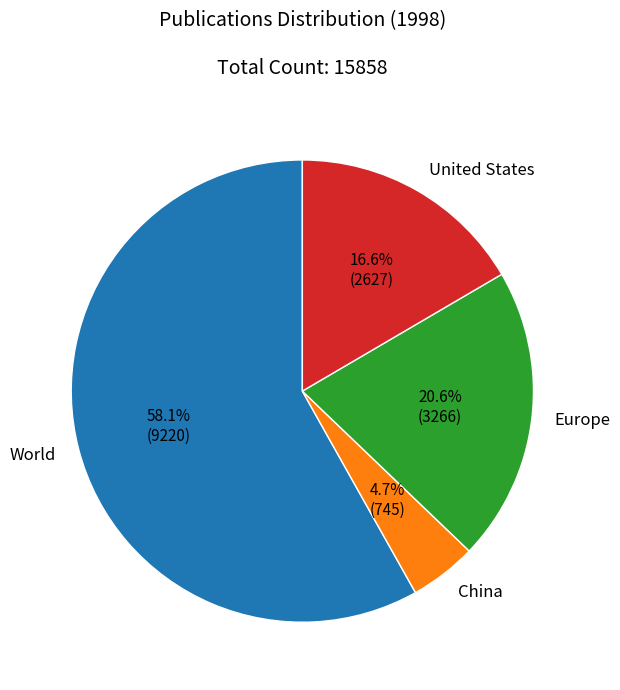

Which category has the biggest portion of the pie?

World